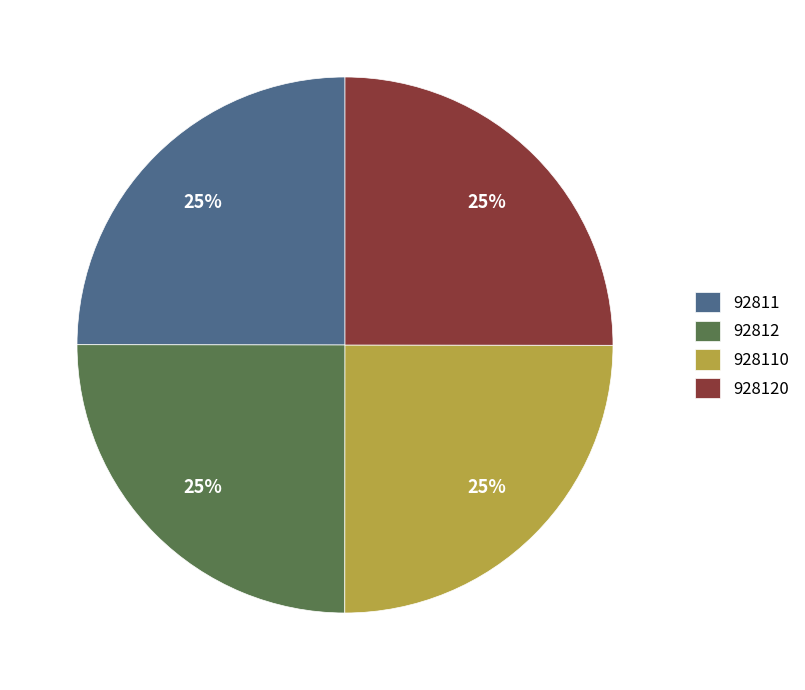

Approximately how many times larger is the value at 92812 compared to 928110?

1.0